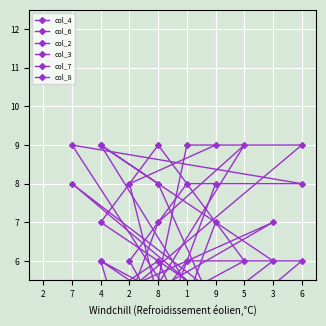

What is the average value of the col_7 series?

5